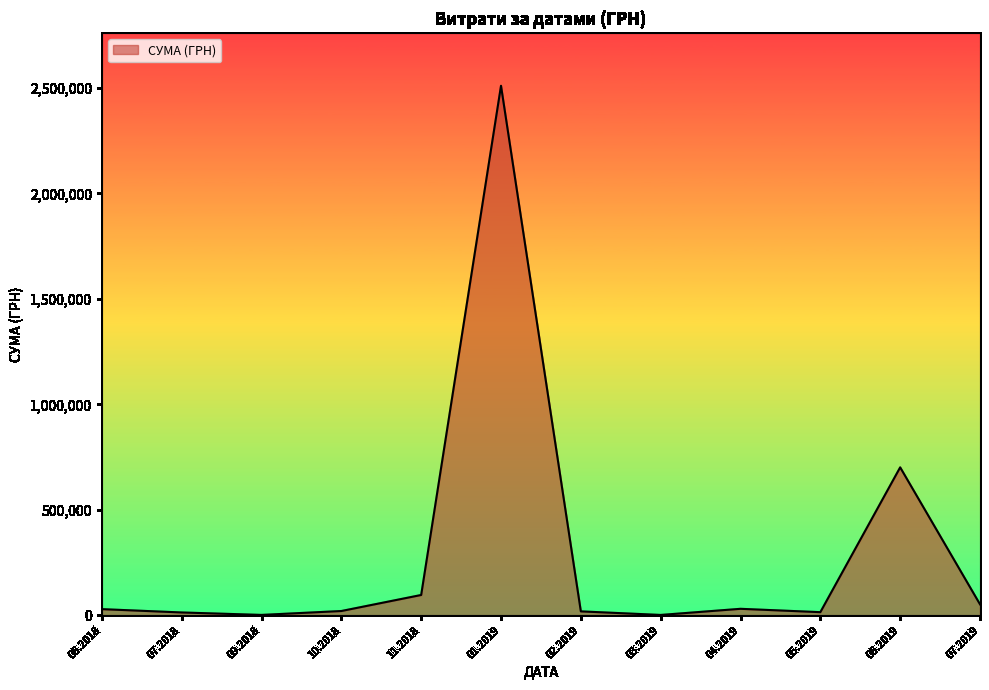

What is the difference between the values at 06.2019 and 01.2019?

1809350.0